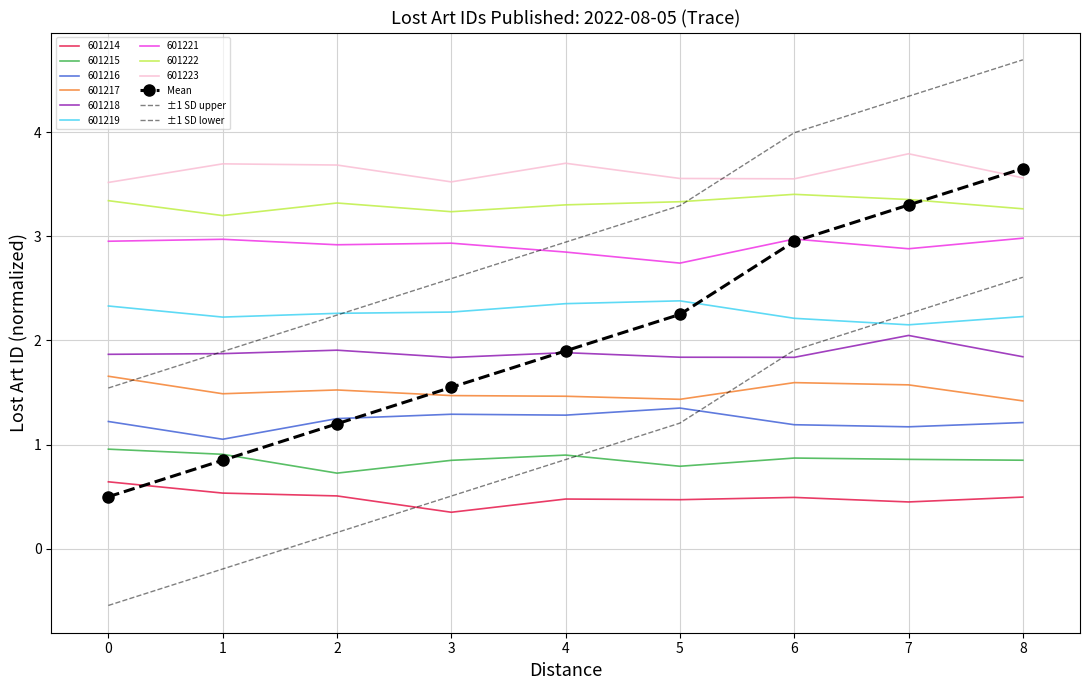

What is the value of the ±1 SD lower point at the 8th from the left?

2.3